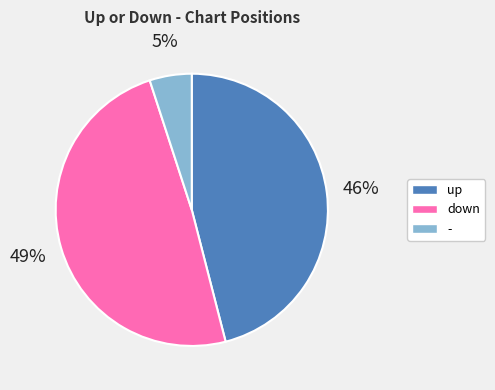

To the nearest percent, what is the combined percentage of up and -?

51%